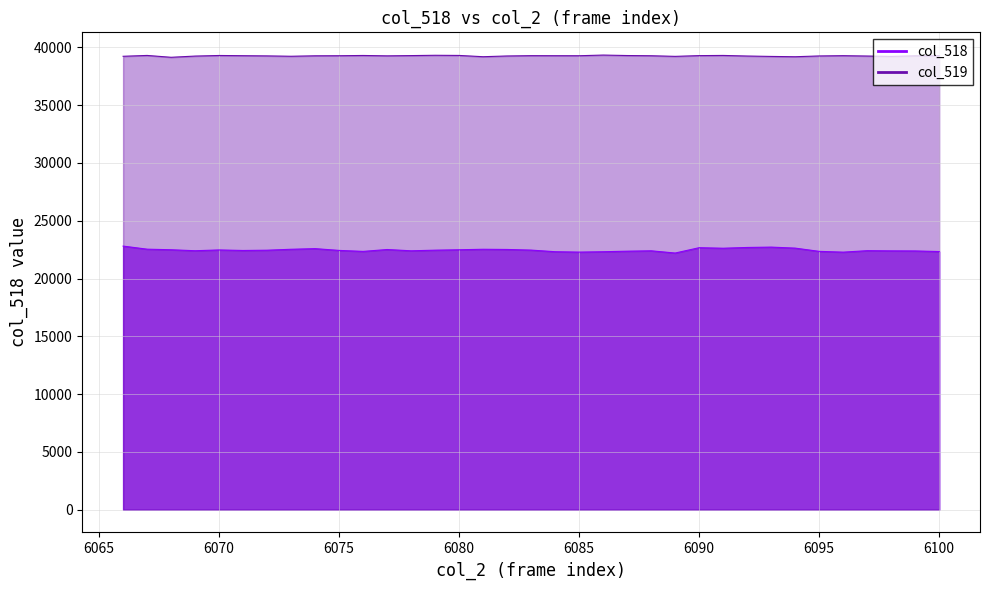

How many interior local peaks (higher than both neighbors) does the data have?

8